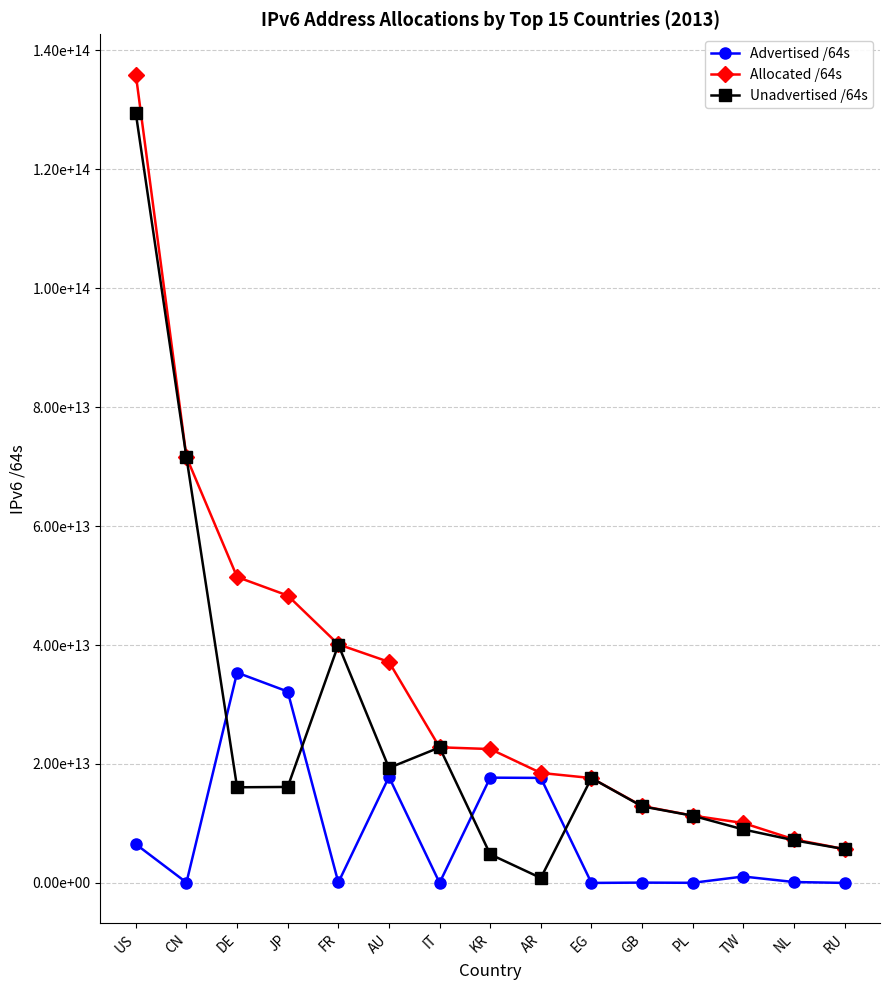

Where is the first local minimum for Unadvertised /64s?

DE